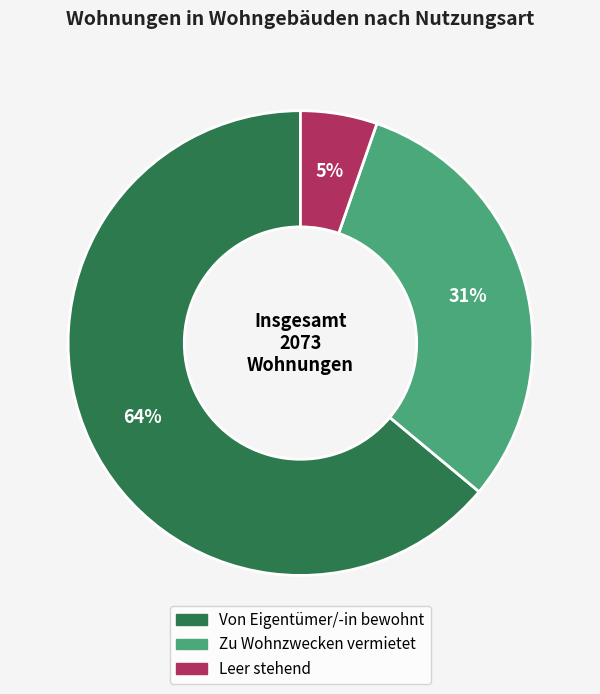

Between Von Eigentümer/-in bewohnt and Leer stehend, which is larger?

Von Eigentümer/-in bewohnt